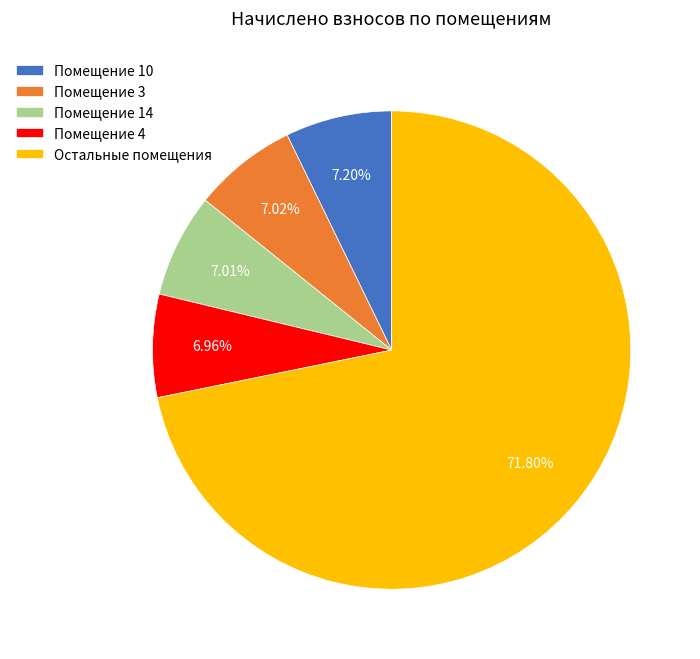

What is the majority slice?

Остальные помещения